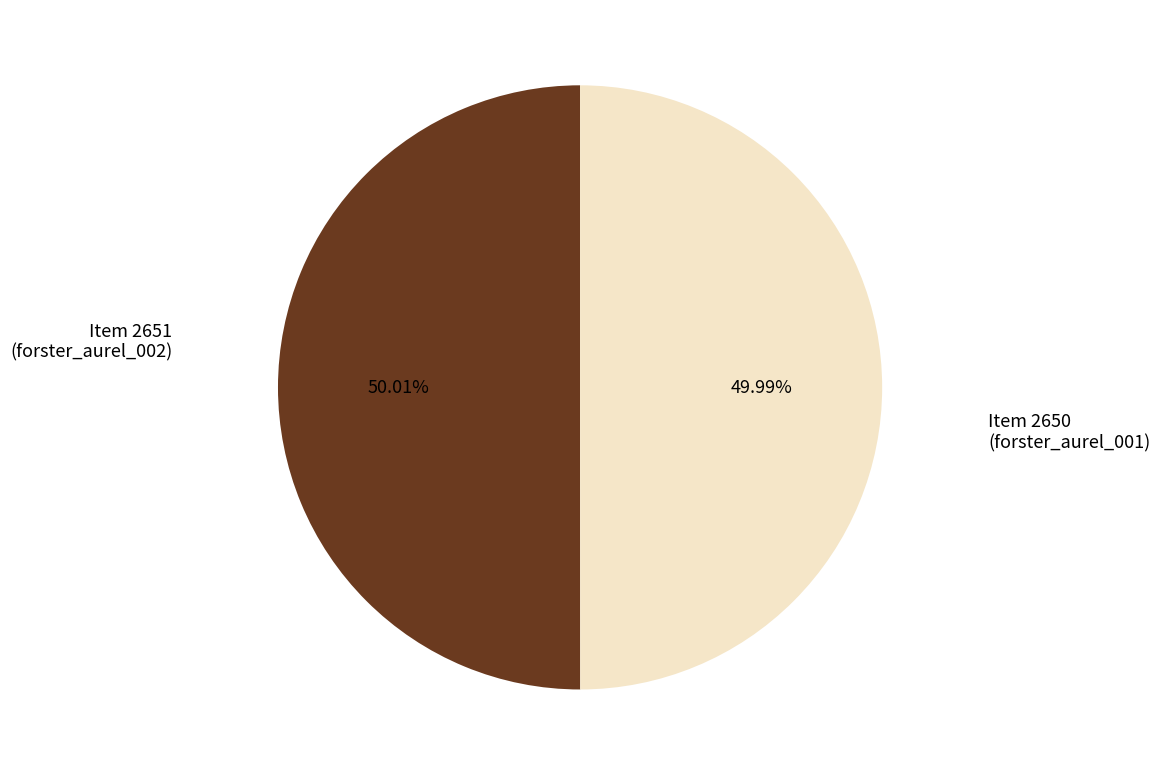

What is the ratio of the value at Item 2650 (forster_aurel_001) to the value at Item 2651 (forster_aurel_002)?

1.0